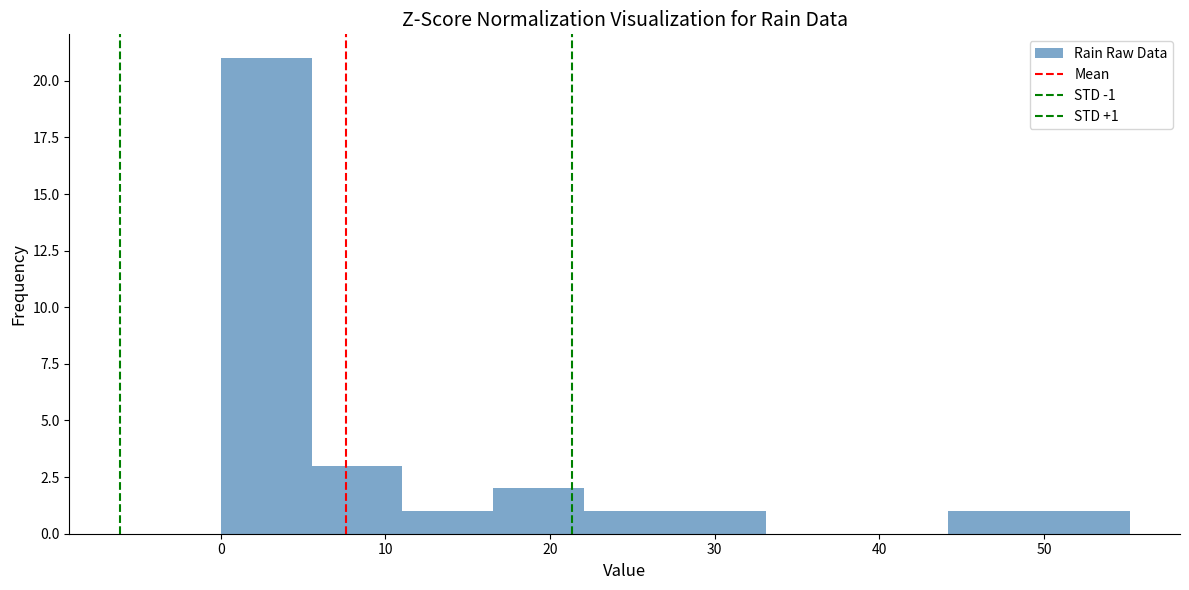

Over which range of the x-axis is the bar tallest?

0 to 6